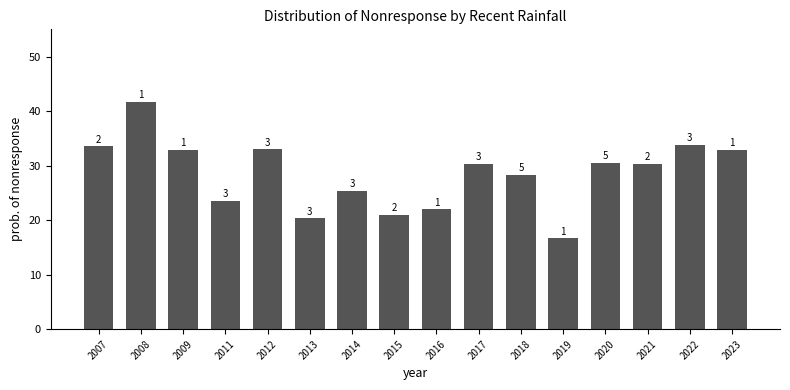

The value at 2012 is 33.0. True or false?

True